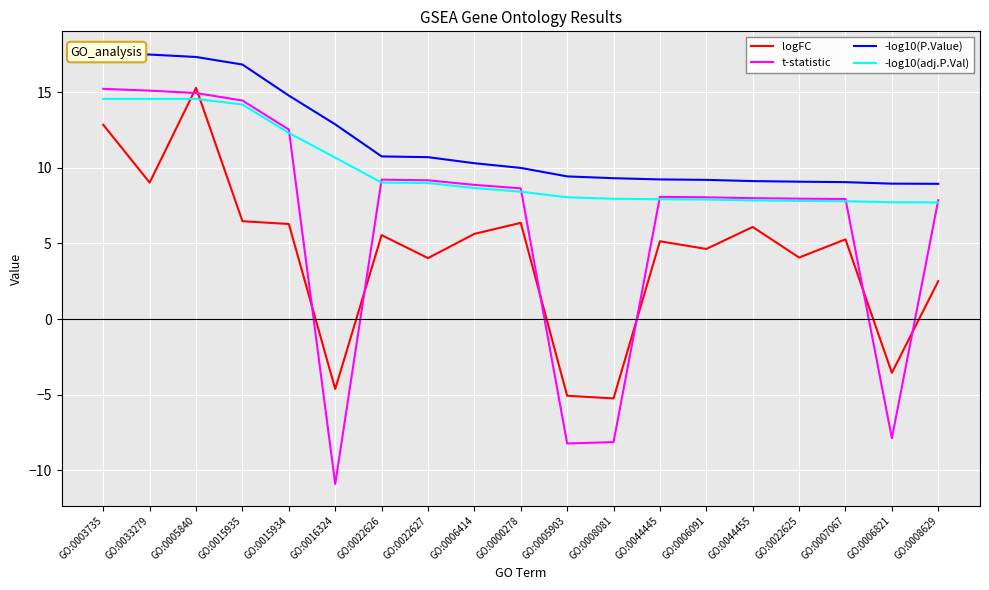

Reading left to right, transcribe all the data shown in this chart.

logFC: 12.8	9.0	15.3	6.5	6.3	-4.6	5.5	4.0	5.6	6.4	-5.1	-5.2	5.1	4.6	6.1	4.1	5.3	-3.6	2.5
t-statistic: 15.2	15.1	14.9	14.4	12.5	-10.9	9.2	9.2	8.9	8.6	-8.2	-8.1	8.1	8.0	8.0	8.0	7.9	-7.9	7.9
-log10(P.Value): 17.6	17.5	17.3	16.8	14.8	12.9	10.8	10.7	10.3	10.0	9.4	9.3	9.2	9.2	9.1	9.1	9.1	8.9	8.9
-log10(adj.P.Val): 14.6	14.6	14.6	14.2	12.3	10.7	9.0	9.0	8.7	8.4	8.1	8.0	7.9	7.9	7.8	7.8	7.8	7.7	7.7